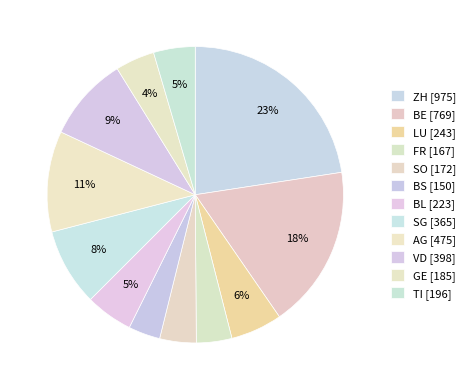

How many slices are in this pie chart?

12